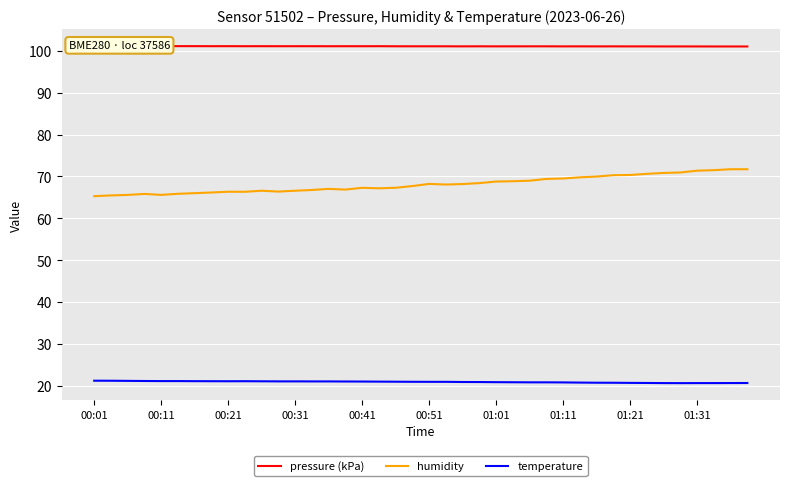

The temperature series shows 4.5 at 10. True or false?

False